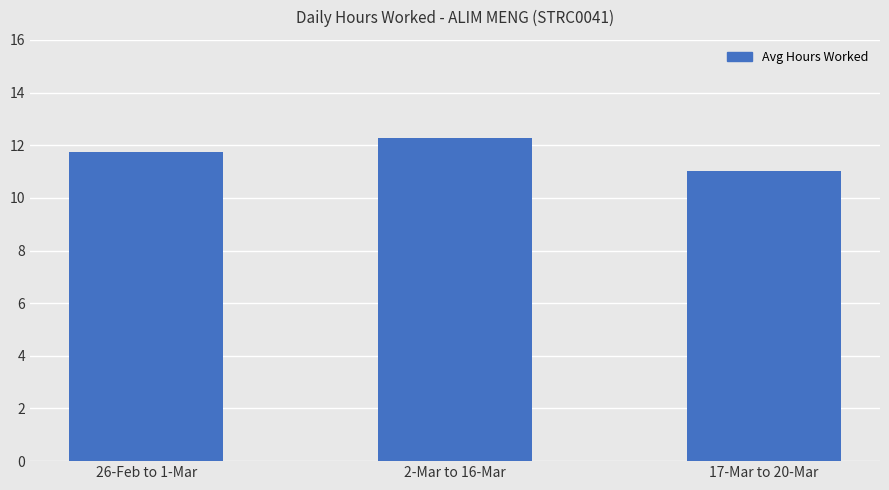

What is the change in value from 26-Feb to 1-Mar to 17-Mar to 20-Mar?

-0.7